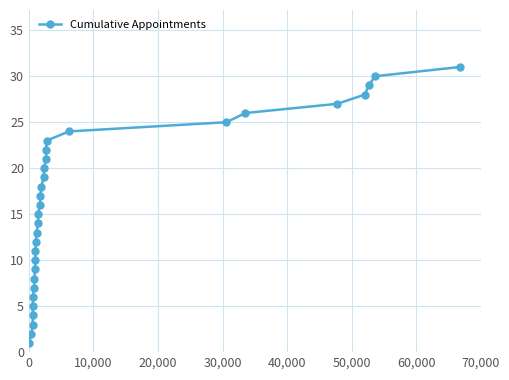

What is the sum of all values?

496